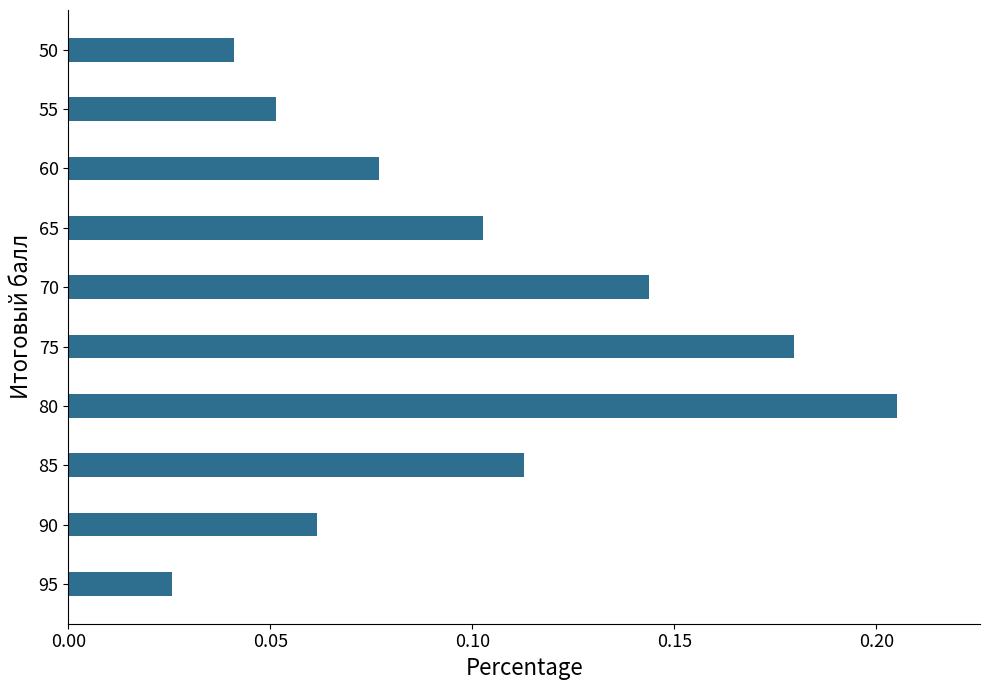

List the labels in order of value, smallest first.

95, 50, 55, 90, 60, 65, 85, 70, 75, 80